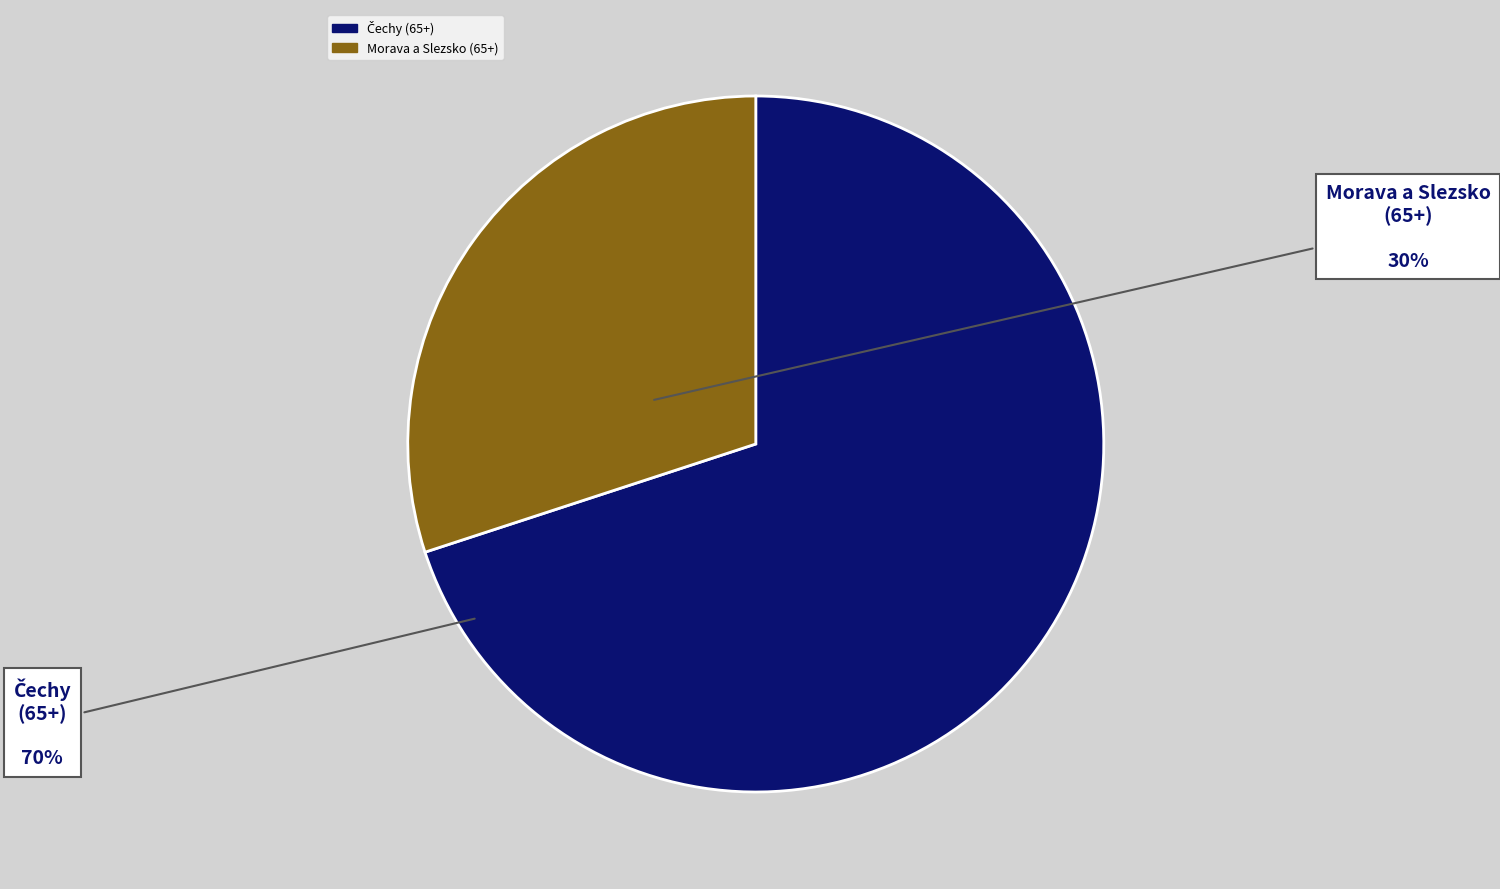

The Morava a Slezsko (65+) slice represents 30% of the pie. True or false?

True